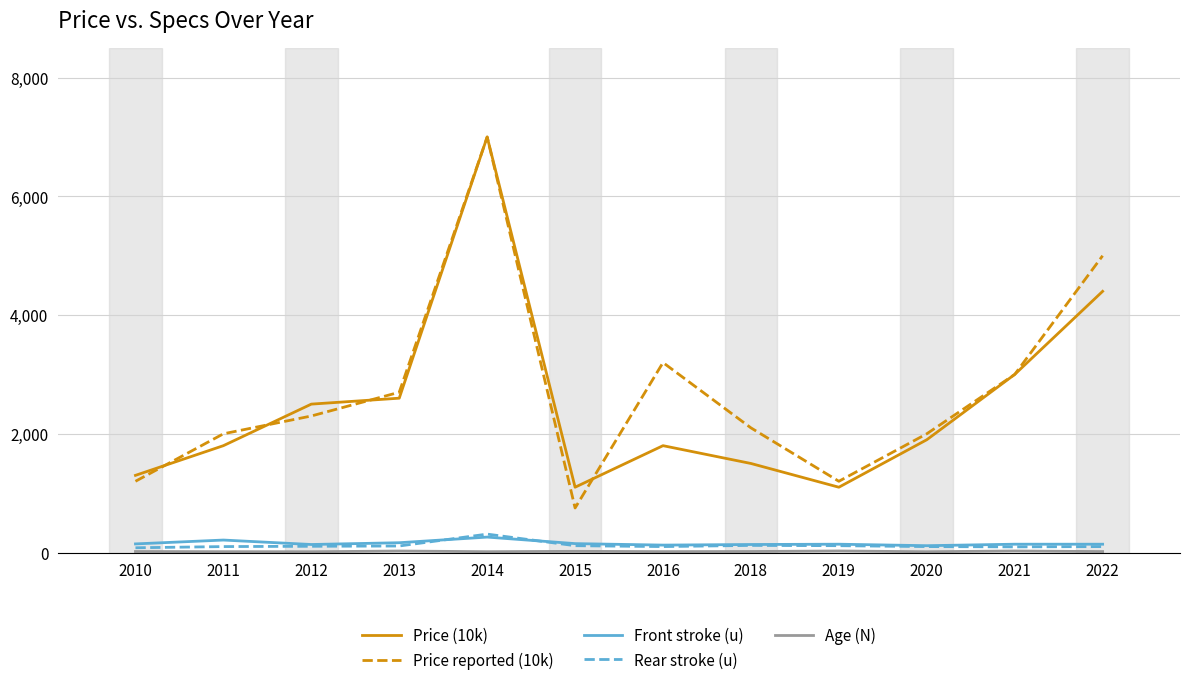

How many lines are shown in the chart?

5